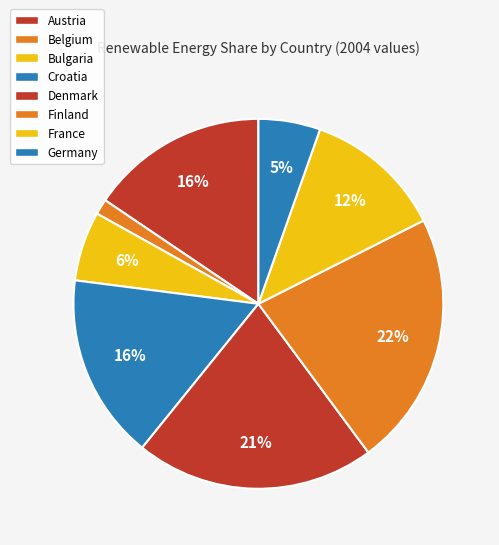

What is the change in value from Austria to Finland?

+10